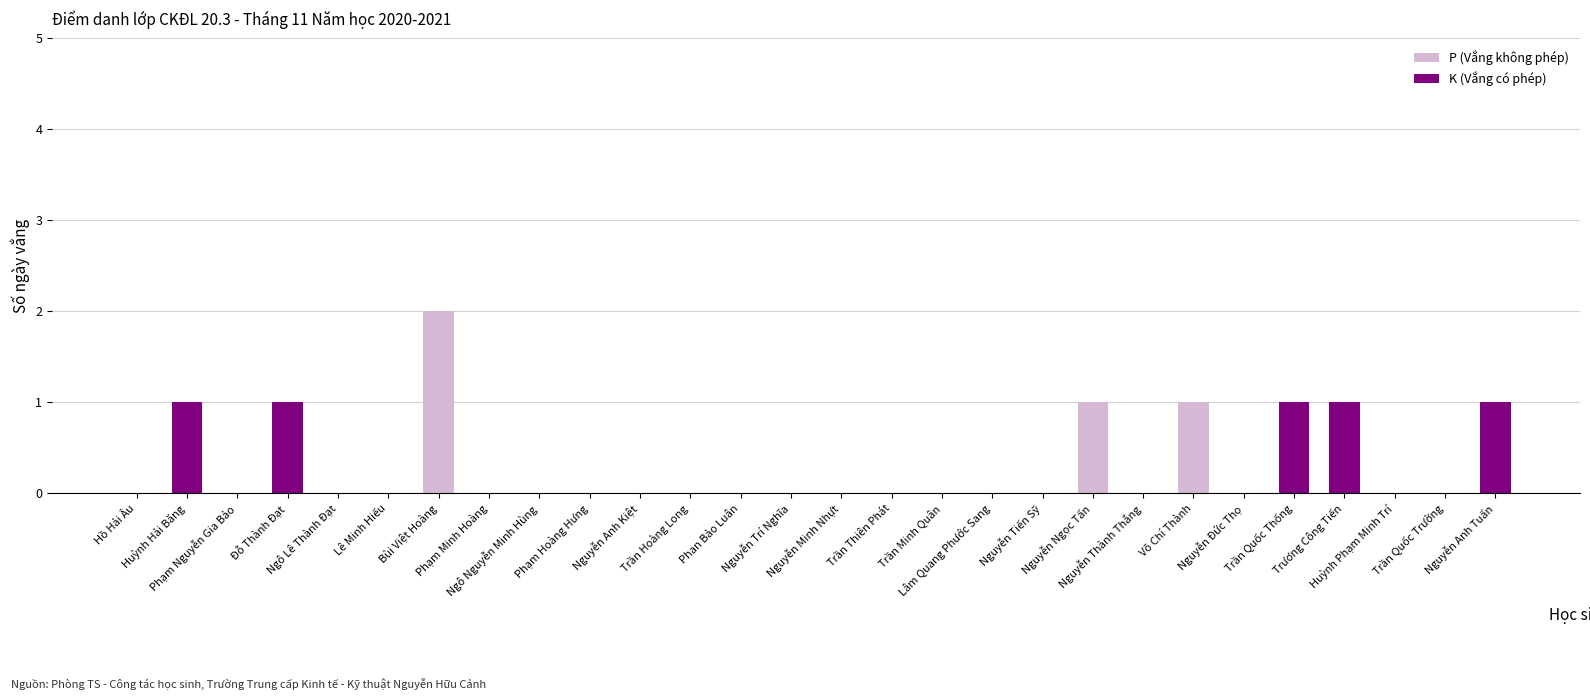

Count the number of categories in the chart.

28